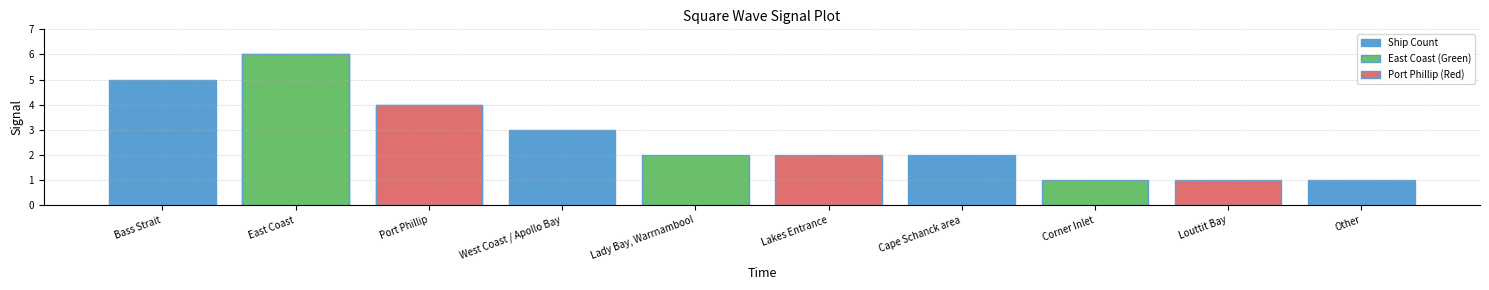

Are the bars grouped side by side (vs. stacked)?

No